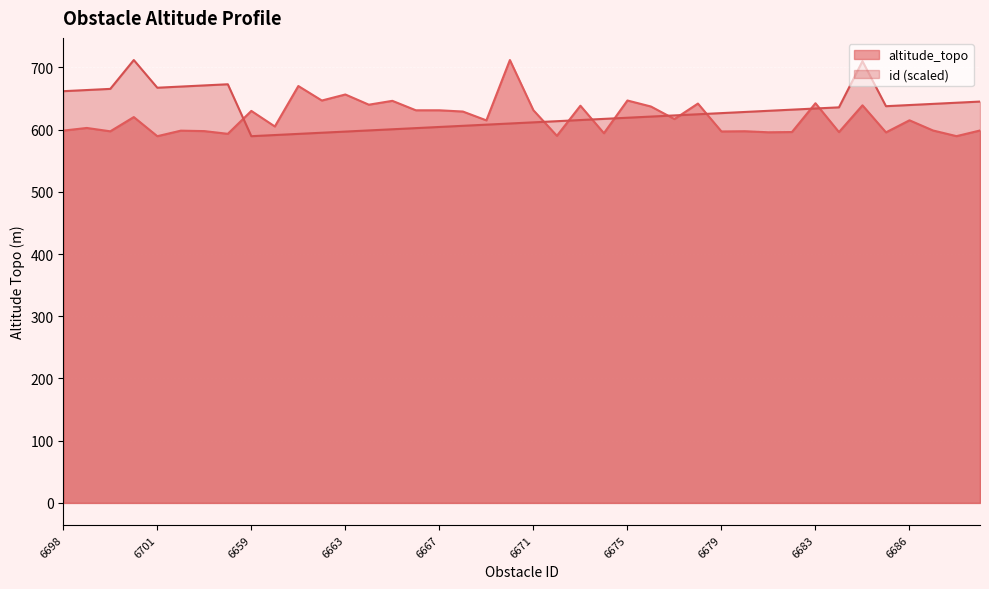

At 6664, list the series in order from largest to smallest.

altitude_topo, id